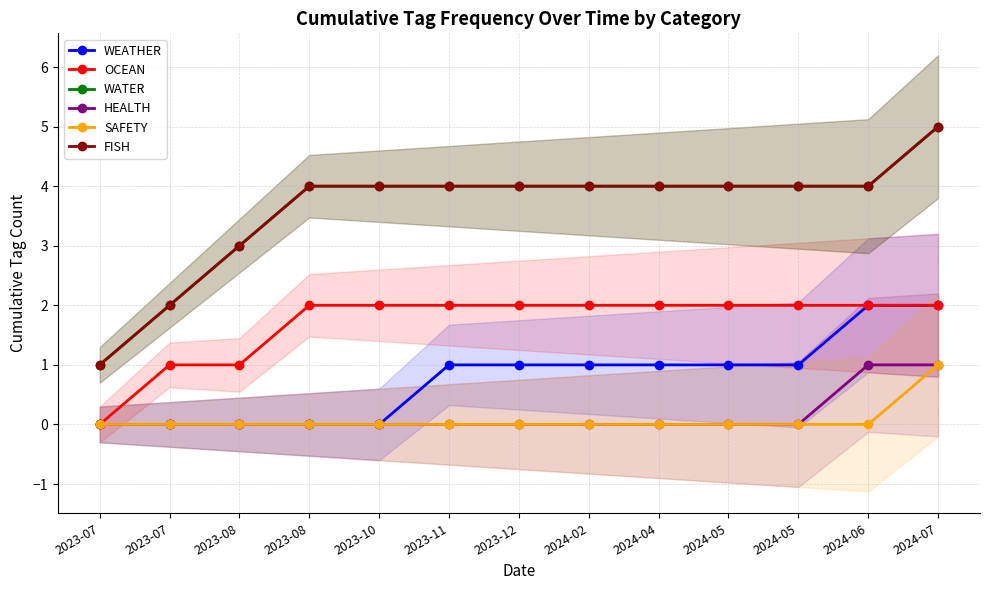

True or false: SAFETY and WEATHER cross at least once.

False